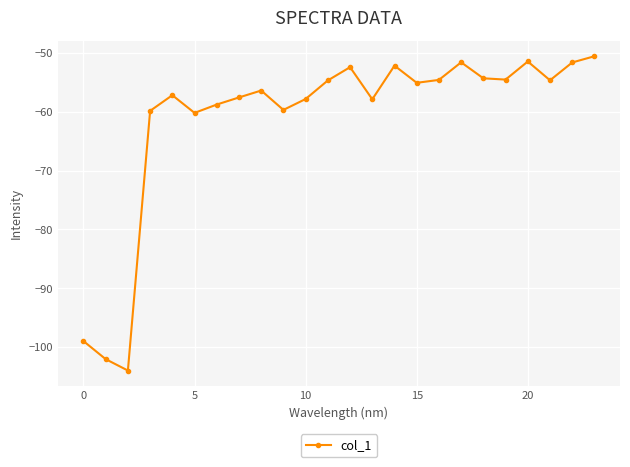

What is the average value?

-61.2